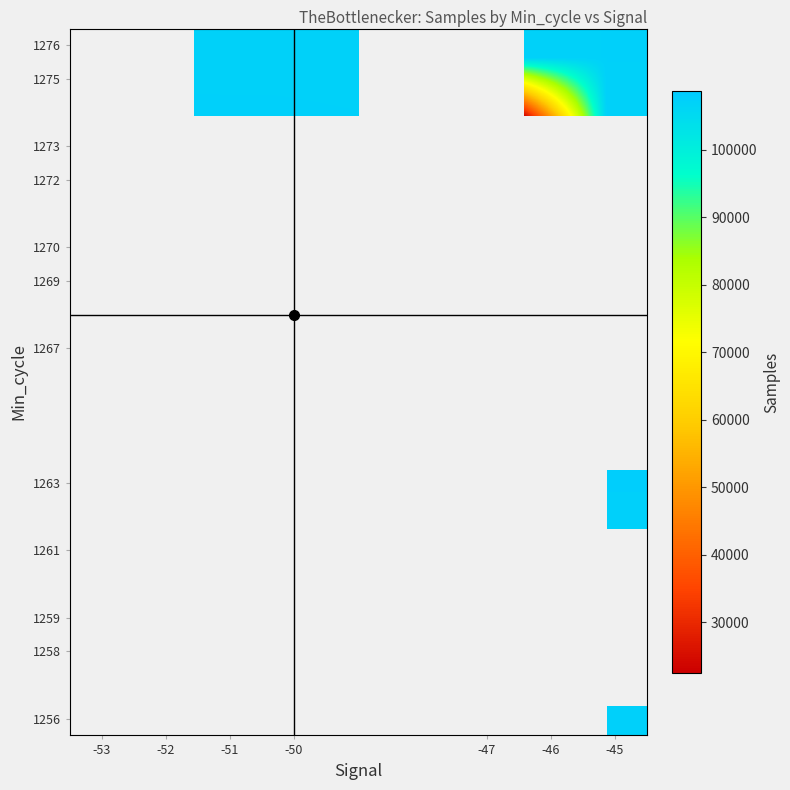

Which has a higher value, -50 or -46?

-46